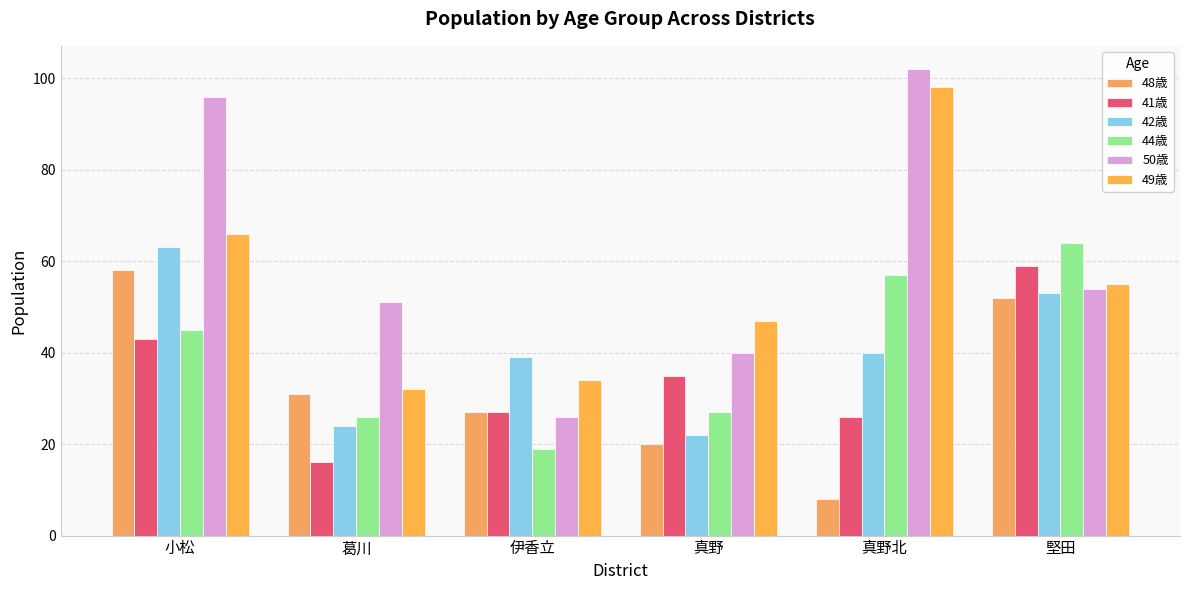

Which category has the highest value in the 41歳 series?

堅田